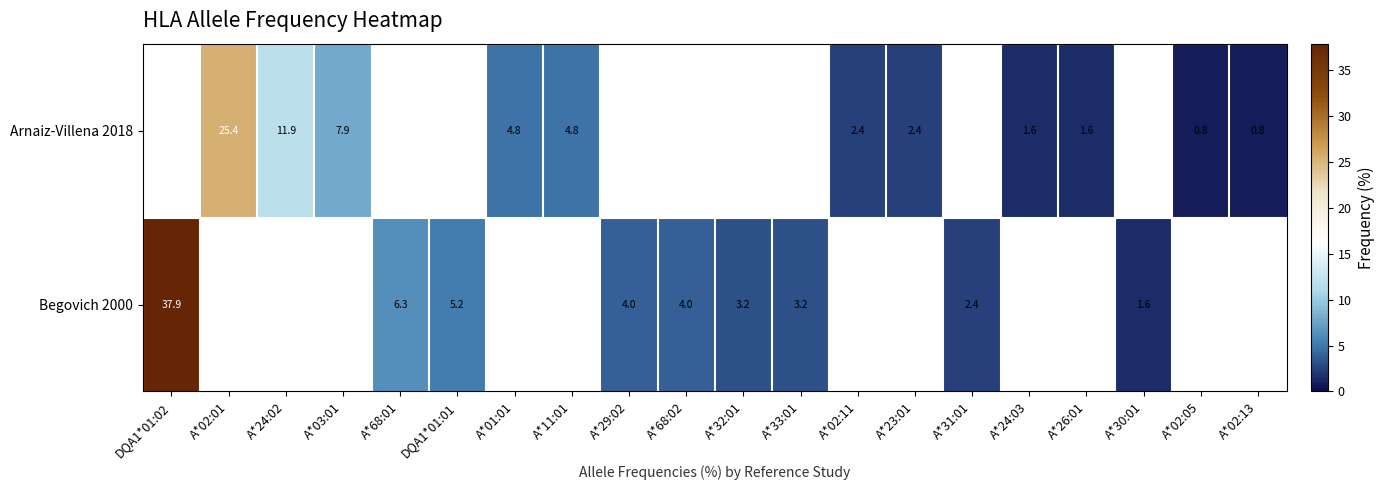

The value of Begovich 2000 at A*32:01 is 3.2. True or false?

True